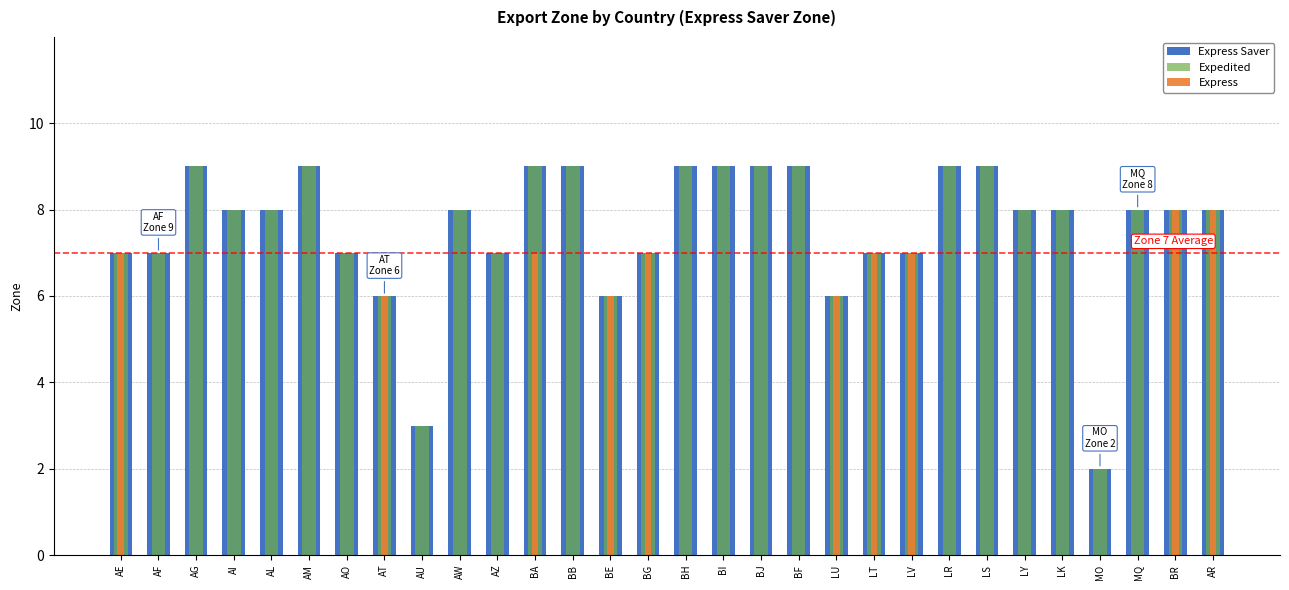

Count the Express values in the range 0 to 6.

23